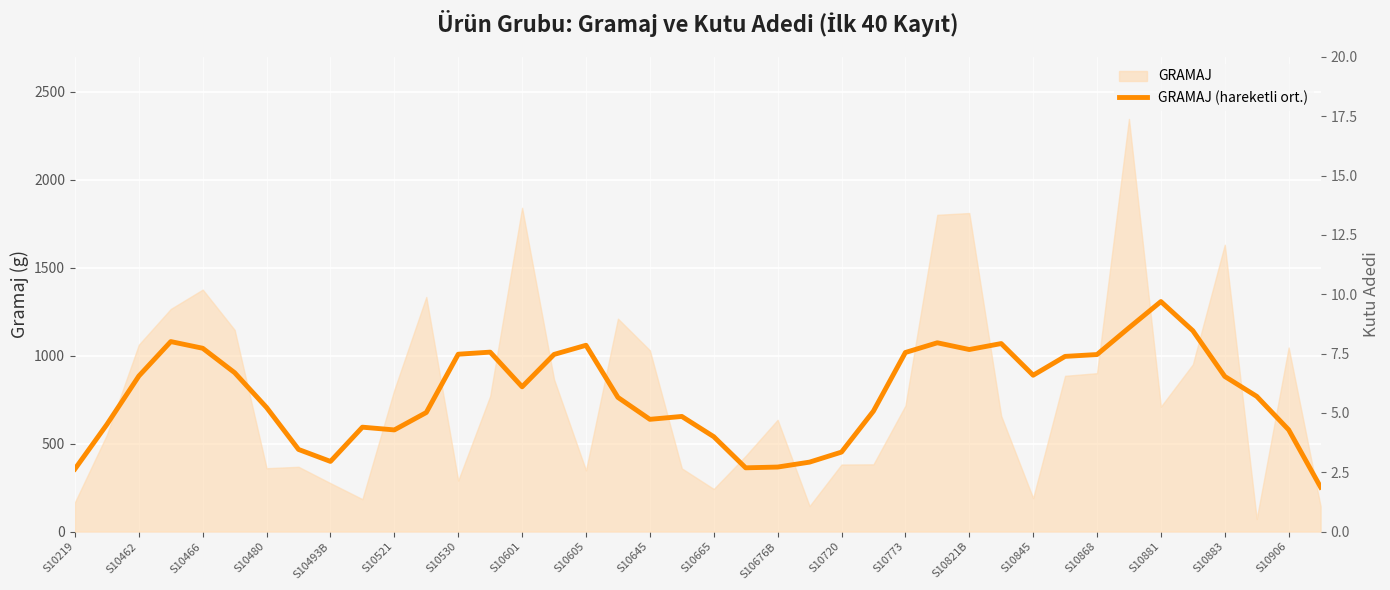

The chart shows a value of 881.6 at S10883. True or false?

True